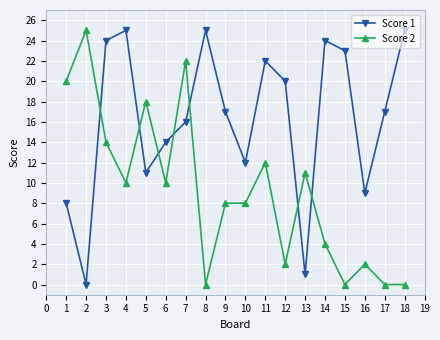

Is the value of Score 1 at 16 greater than the value of Score 2 at 10?

Yes